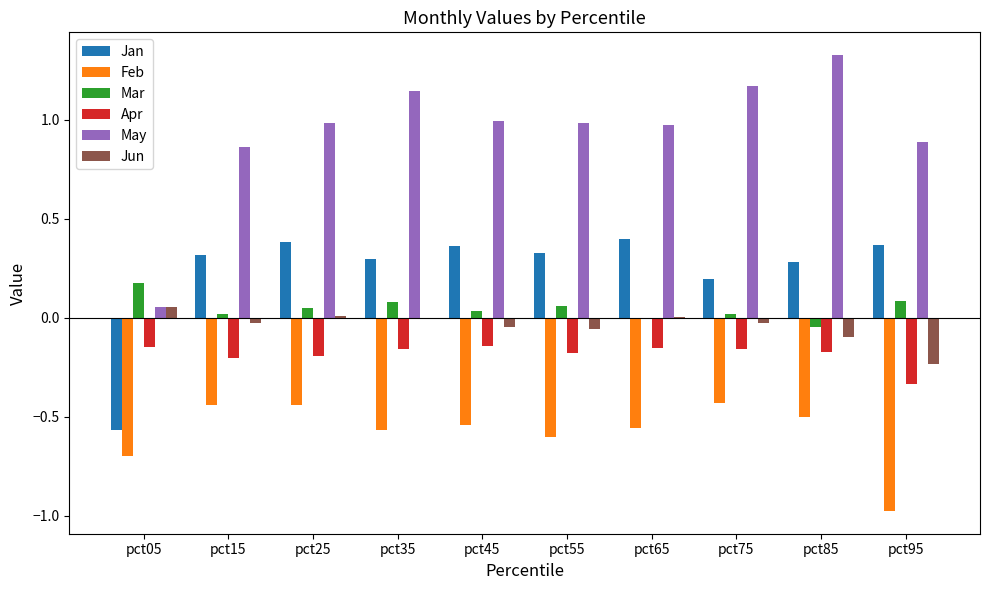

What is the sum of all Jan values?

2.4